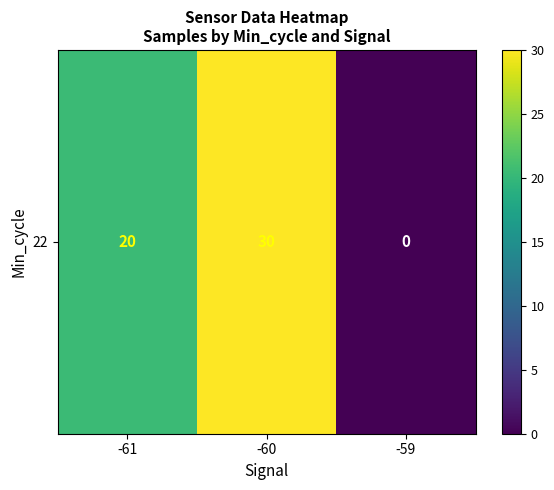

Where does the data first go above 20?

-61